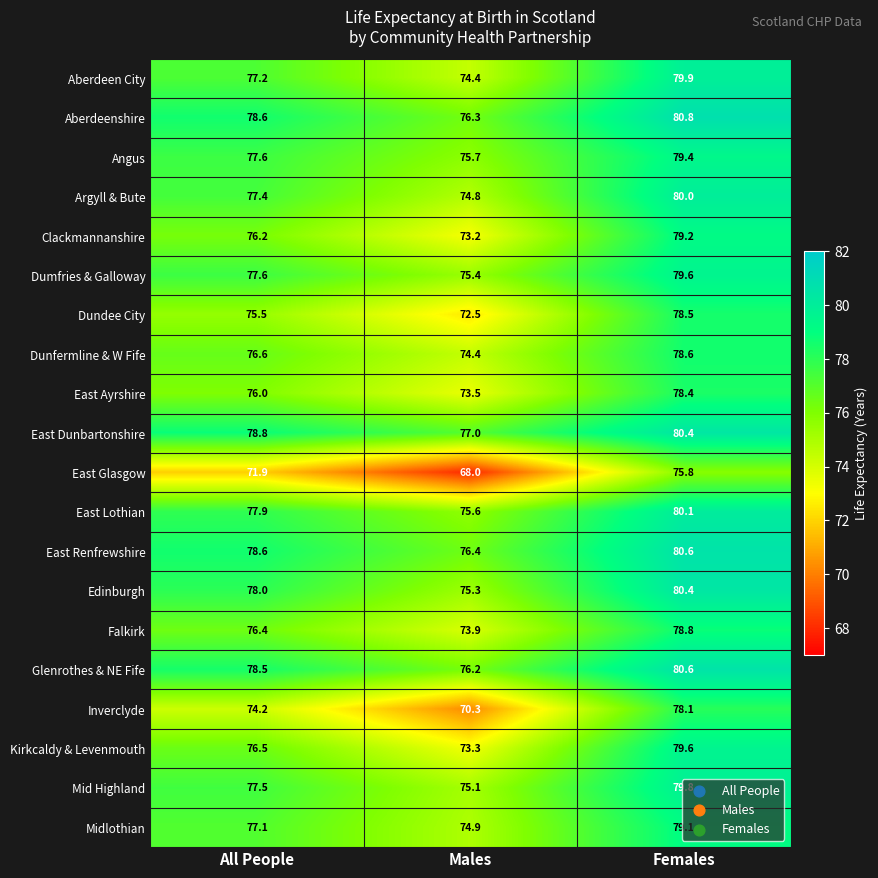

What is the difference between the highest and lowest values at Females?

5.0